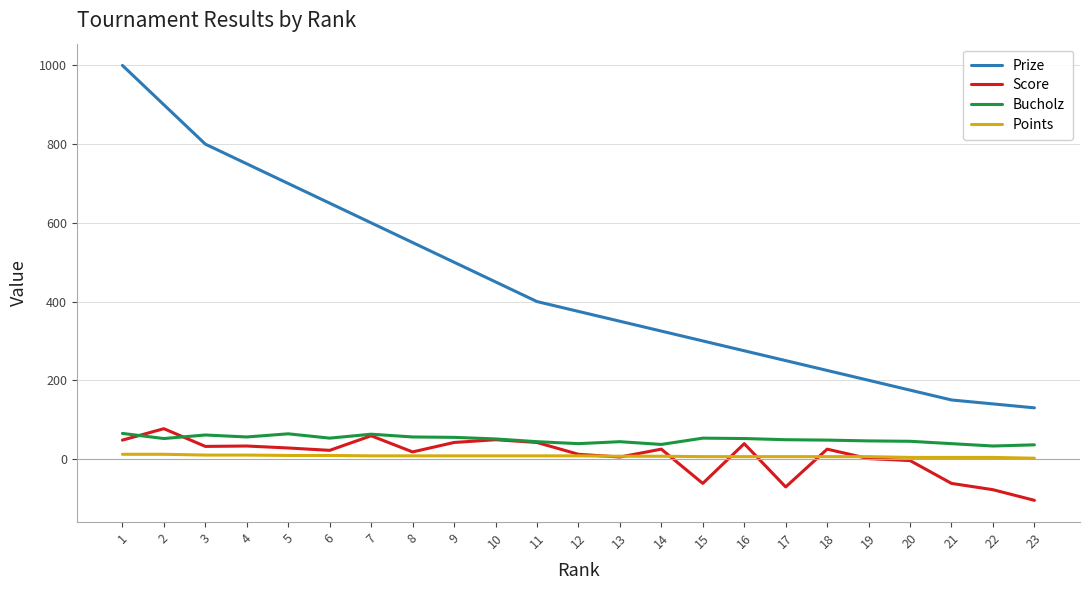

The value of Score at 4 is 33. True or false?

True